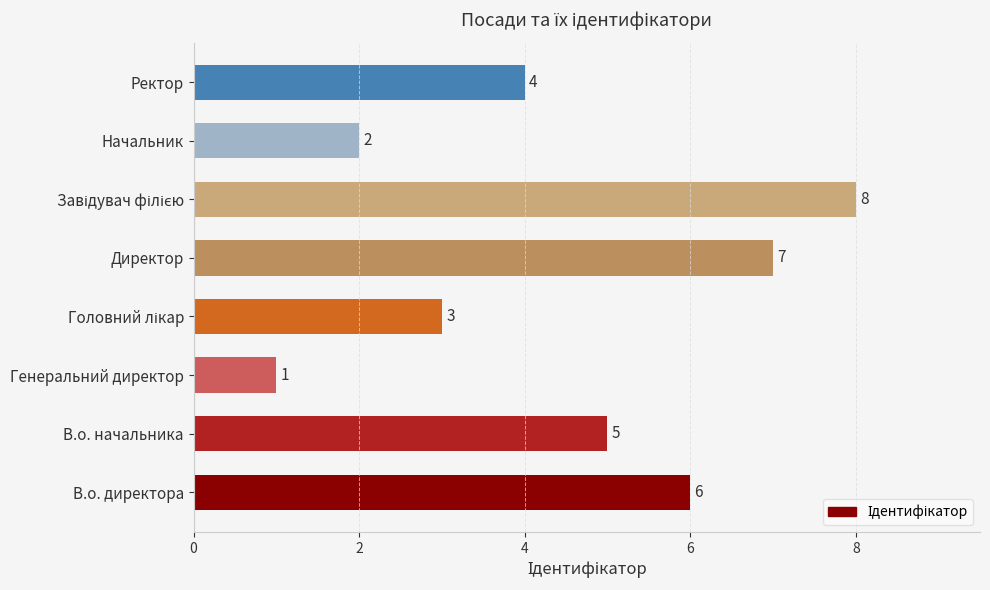

Where is the data nearest to the value 4?

Ректор